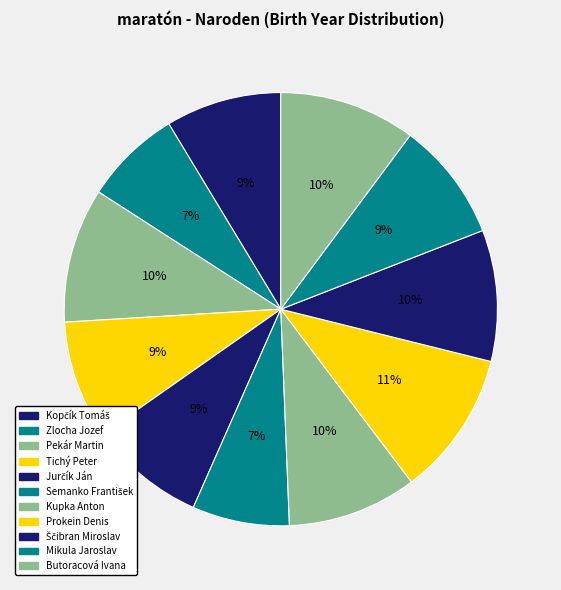

How many segments does this pie chart have?

11